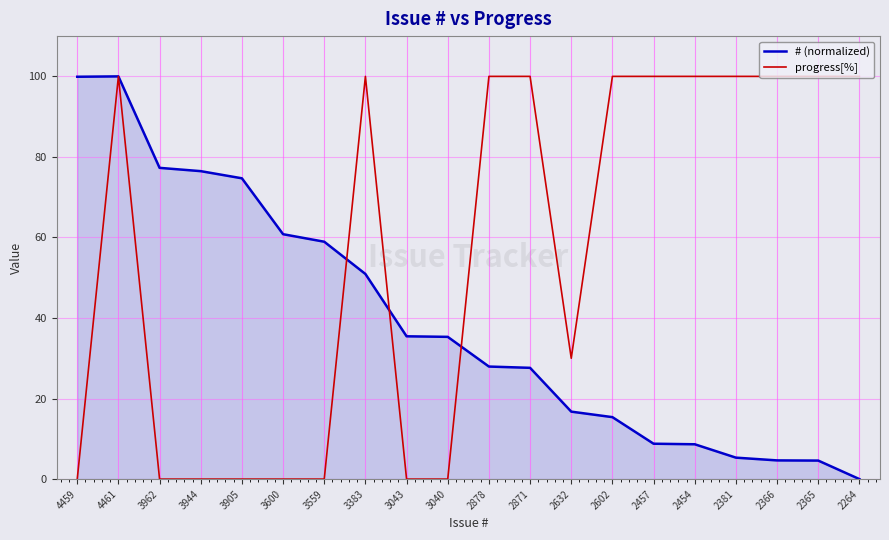

Between 3600 and 2632, which series saw the biggest shift?

# (normalized)